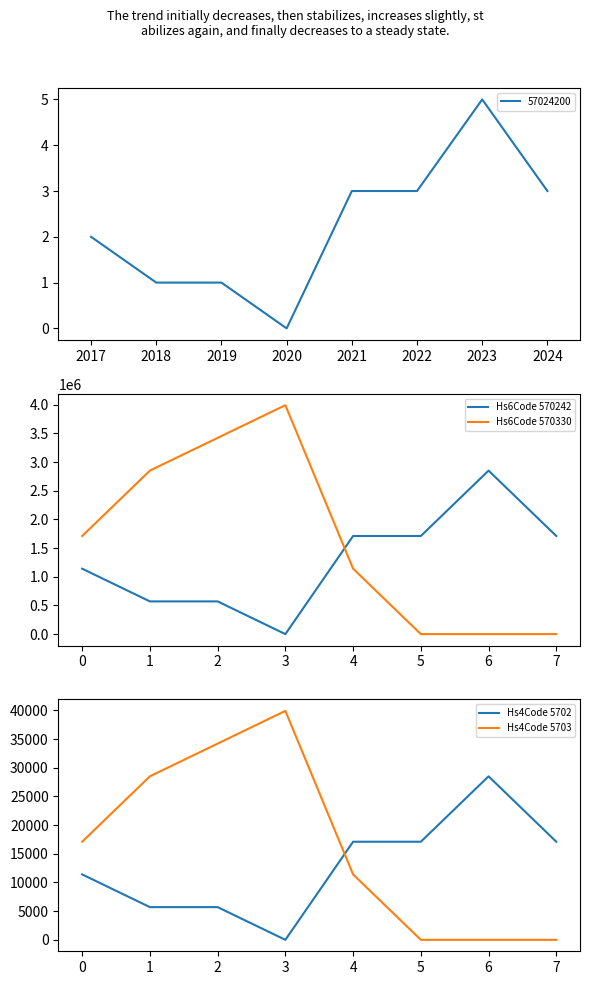

Where do Hs4Code 5702 and Hs4Code 5703 first cross each other?

3 and 4